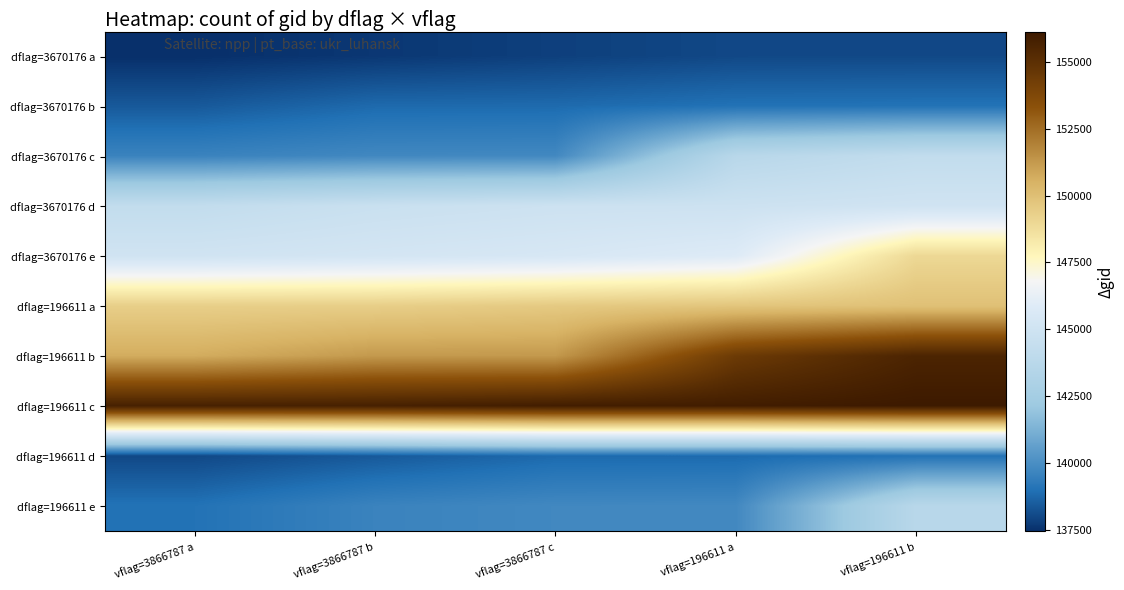

Reading left to right, what are all the values shown in this chart?

dflag=3670176 a: vflag=3866787 a=137442	vflag=3866787 b=137631	vflag=3866787 c=137822	vflag=196611 a=138010	vflag=196611 b=138022
dflag=3670176 b: vflag=3866787 a=138408	vflag=3866787 b=138796	vflag=3866787 c=138809	vflag=196611 a=138994	vflag=196611 b=139009
dflag=3670176 c: vflag=3866787 a=139602	vflag=3866787 b=139783	vflag=3866787 c=139797	vflag=196611 a=143681	vflag=196611 b=144246
dflag=3670176 d: vflag=3866787 a=144263	vflag=3866787 b=144659	vflag=3866787 c=144859	vflag=196611 a=144874	vflag=196611 b=145054
dflag=3670176 e: vflag=3866787 a=145068	vflag=3866787 b=145266	vflag=3866787 c=145460	vflag=196611 a=145856	vflag=196611 b=148978
dflag=196611 a: vflag=3866787 a=149370	vflag=3866787 b=149385	vflag=3866787 c=149576	vflag=196611 a=149759	vflag=196611 b=149944
dflag=196611 b: vflag=3866787 a=150700	vflag=3866787 b=151244	vflag=3866787 c=151257	vflag=196611 a=154446	vflag=196611 b=155595
dflag=196611 c: vflag=3866787 a=155777	vflag=3866787 b=155789	vflag=3866787 c=155959	vflag=196611 a=155971	vflag=196611 b=156137
dflag=196611 d: vflag=3866787 a=138022	vflag=3866787 b=138408	vflag=3866787 c=138796	vflag=196611 a=138809	vflag=196611 b=138994
dflag=196611 e: vflag=3866787 a=139009	vflag=3866787 b=139602	vflag=3866787 c=139783	vflag=196611 a=139797	vflag=196611 b=143681